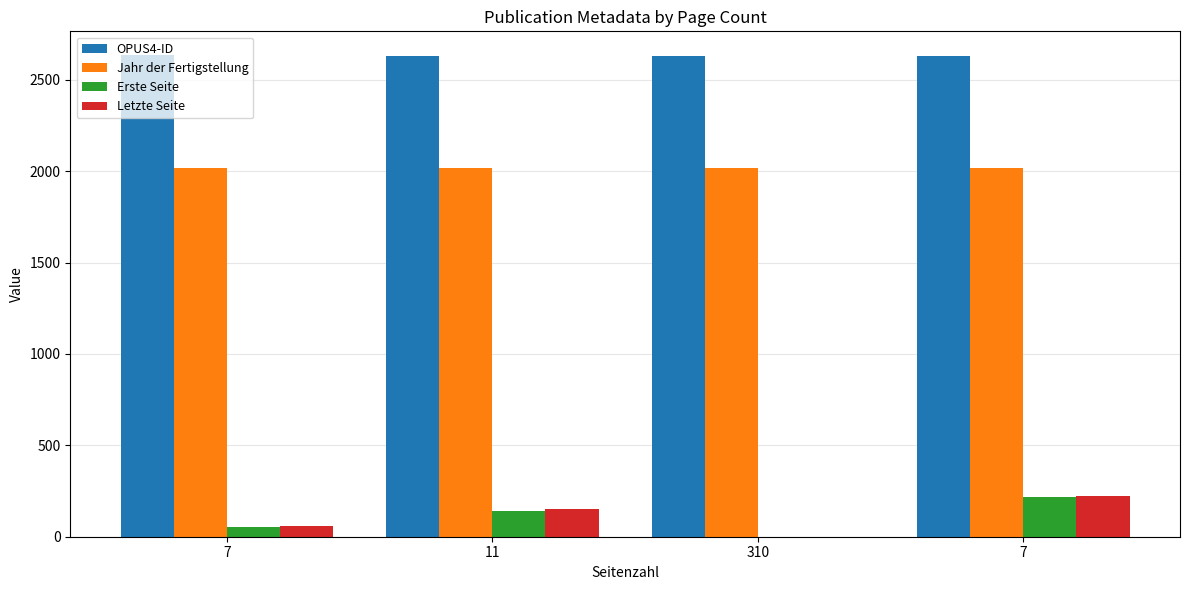

How many groups of bars are there?

4